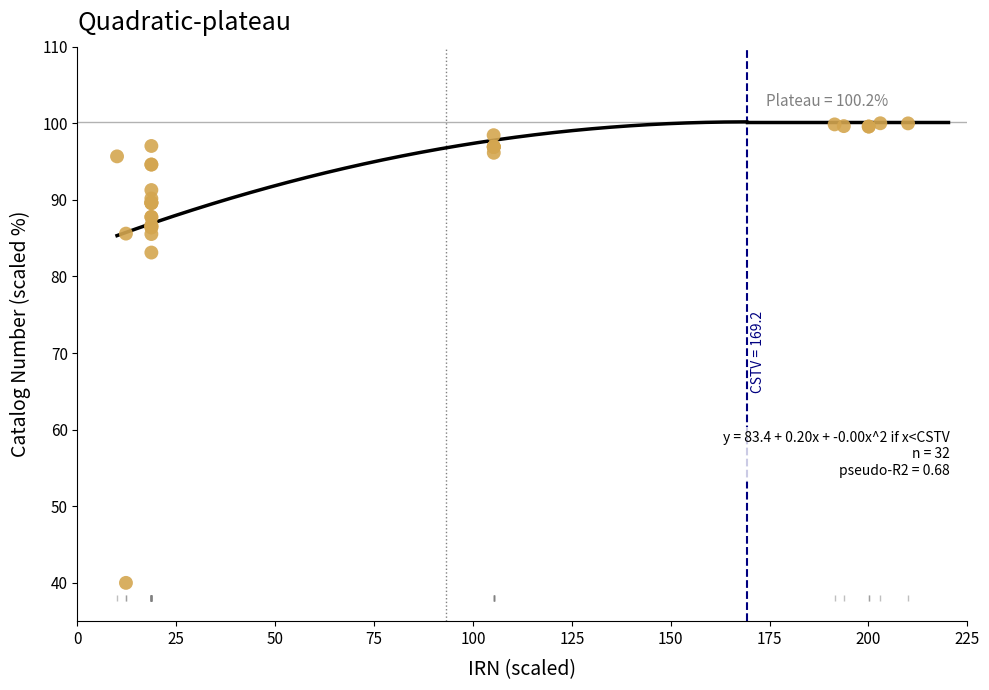

What Y value in the scatter plot is closest to 70?

83.1